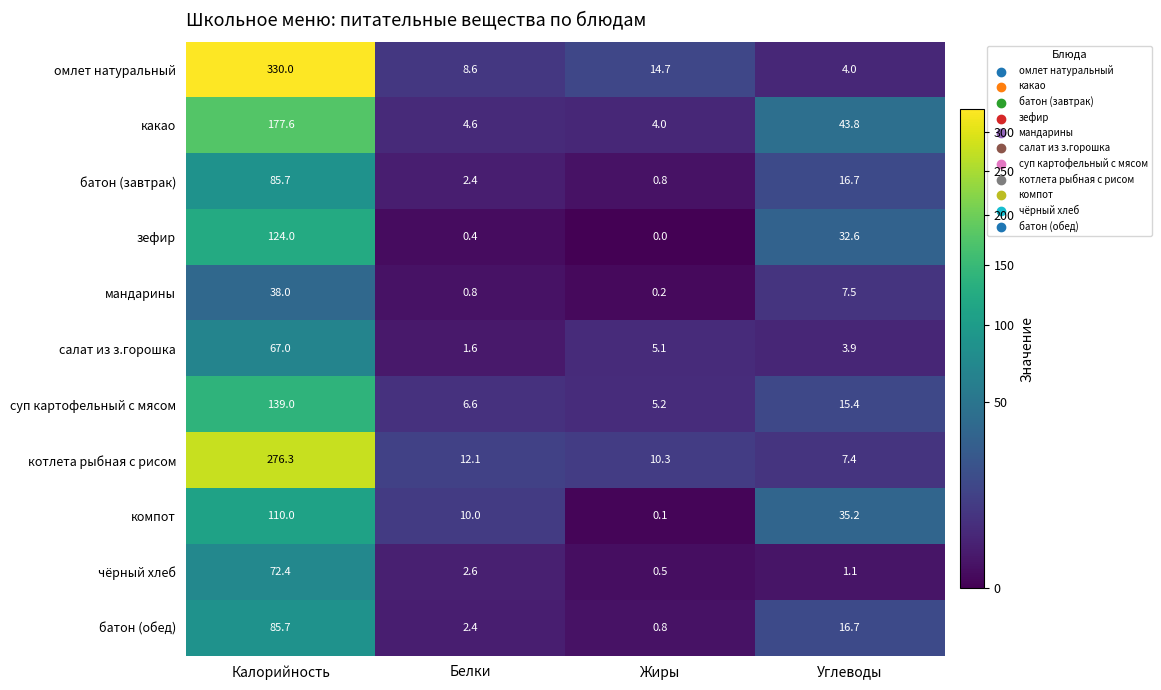

What is the spread (max minus min) of values at Углеводы?

42.7